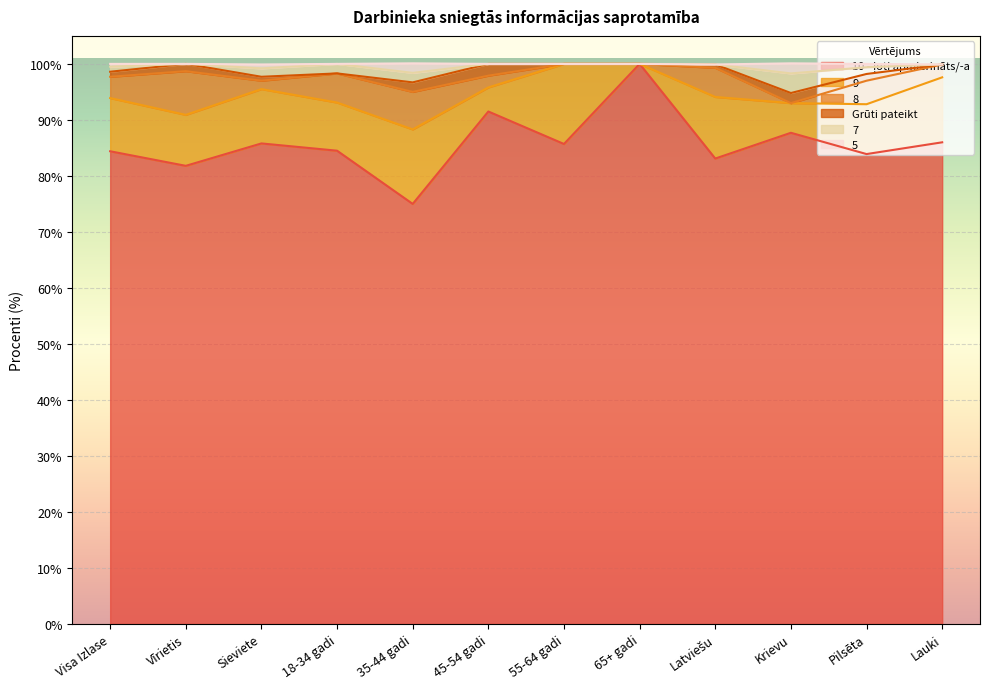

Reading right to left, extract all data points from this chart.

10 - ļoti apmierināts/-a: 86.0	83.9	87.7	83.1	100.0	85.7	91.5	75.0	84.5	85.8	81.8	84.4
9: 11.6	8.9	5.3	11.0	0.0	14.3	4.3	13.3	8.6	9.7	9.1	9.5
8: 2.3	4.2	0.0	5.2	0.0	0.0	2.1	6.7	5.2	1.5	7.8	3.8
Grūti pateikt: 0.0	1.2	1.8	0.6	0.0	0.0	2.1	1.7	0.0	0.7	1.3	0.9
7: 0.0	1.2	3.5	0.0	0.0	0.0	0.0	1.7	1.7	1.5	0.0	0.9
5: 0.0	0.6	1.8	0.0	0.0	0.0	0.0	1.7	0.0	0.7	0.0	0.5